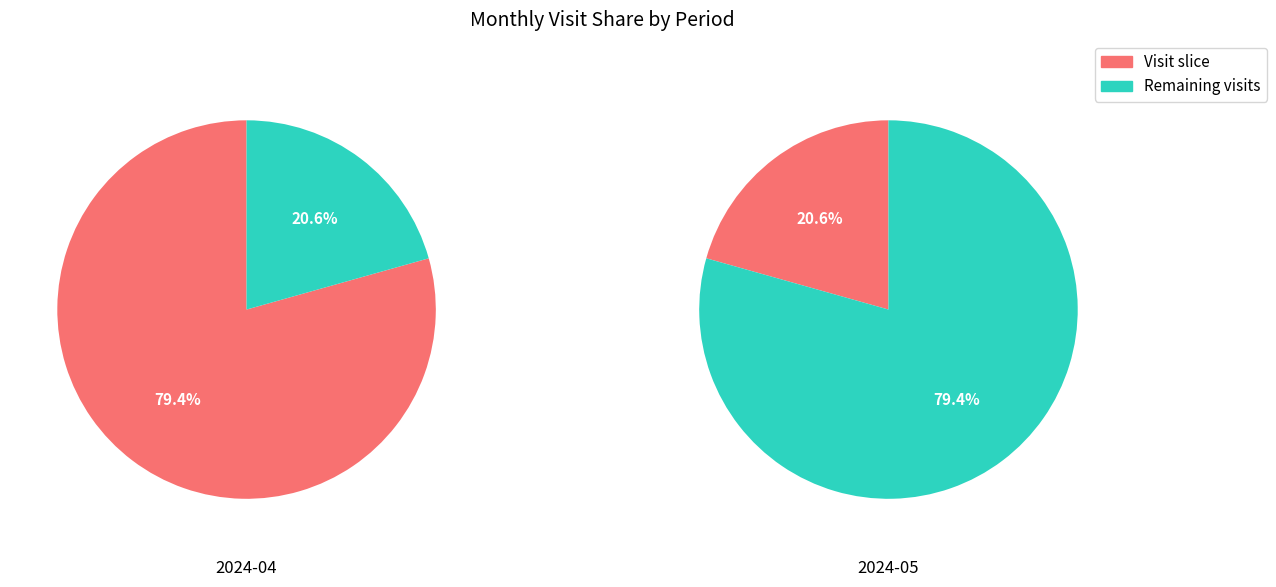

Is 2024-04 the majority of the pie?

Yes